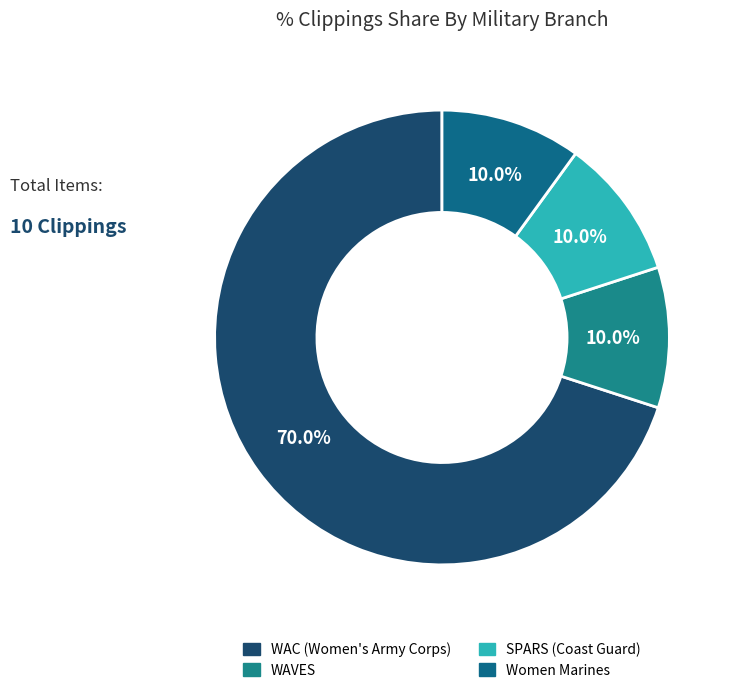

To the nearest percent, what is the combined percentage of Women Marines and WAVES?

20%